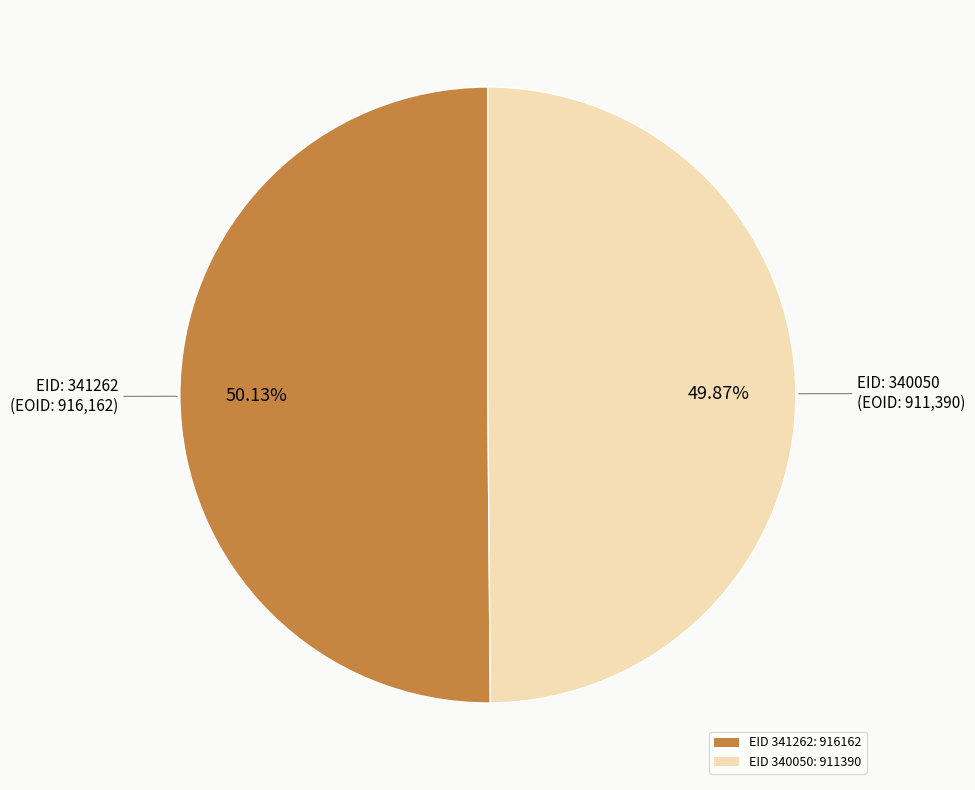

Combined, do EID 341262: 916162 and EID 340050: 911390 account for over 50%?

Yes